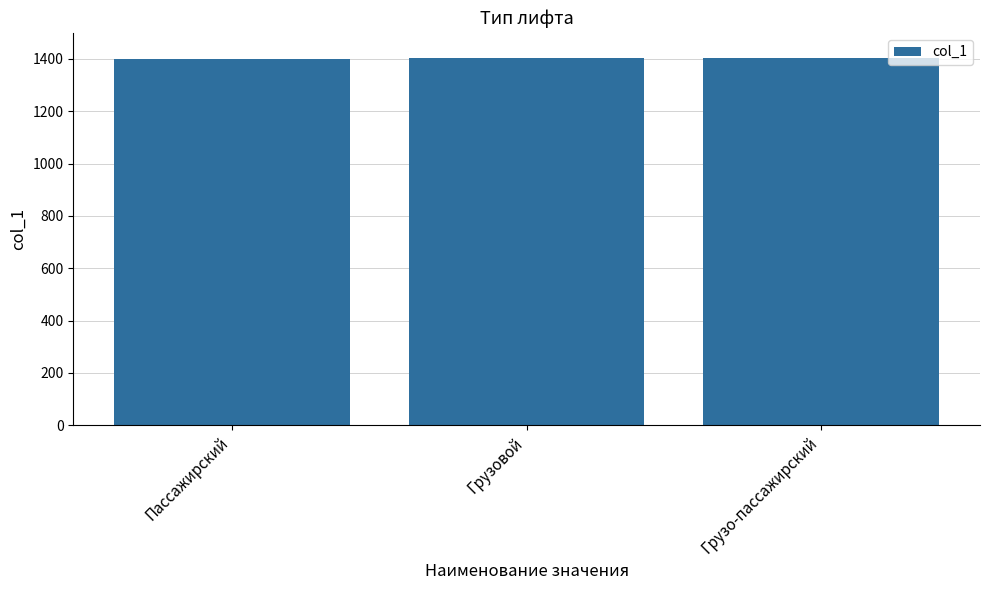

Are the bars grouped side by side (vs. stacked)?

No